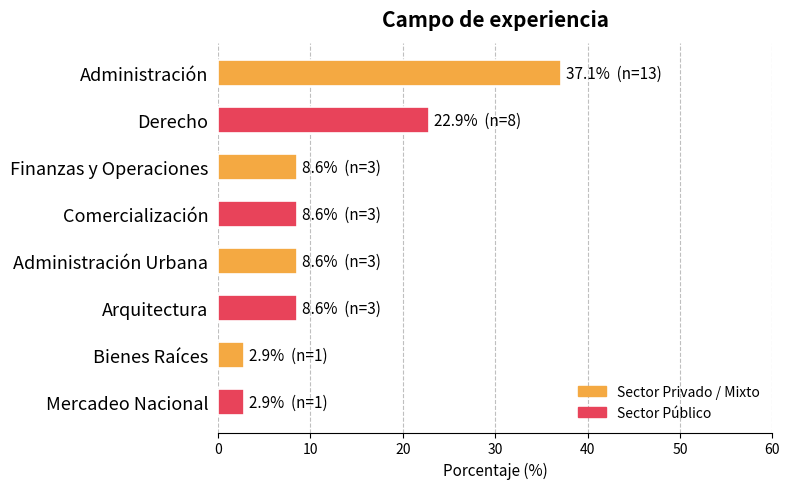

What is the smallest value displayed?

2.9